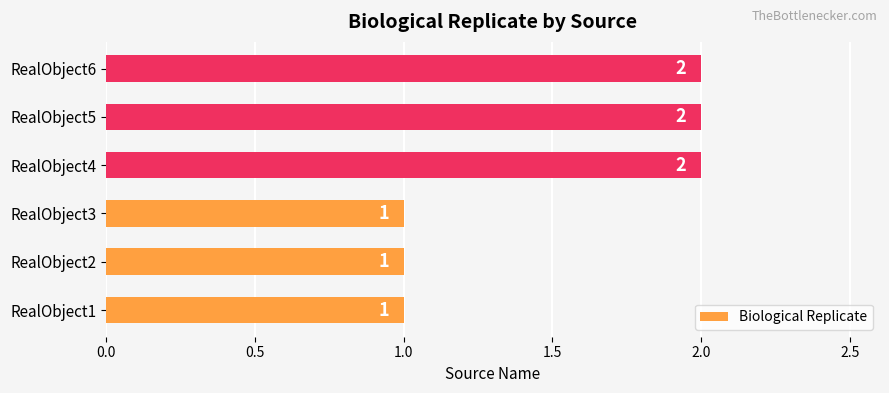

Is it true that the value at RealObject6 is 2?

True